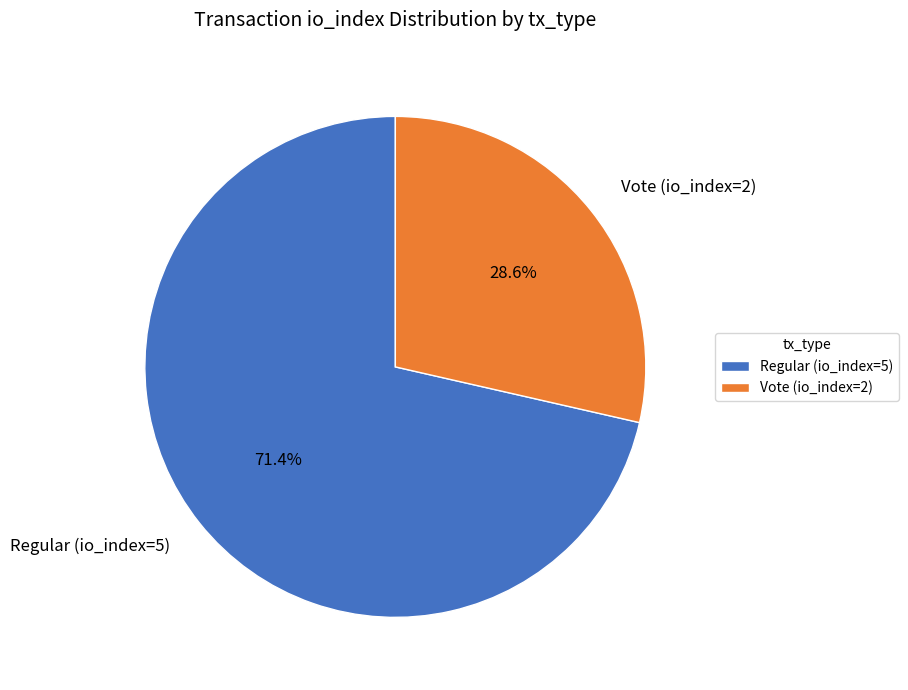

The Vote (io_index=2) slice represents 40% of the pie. True or false?

False